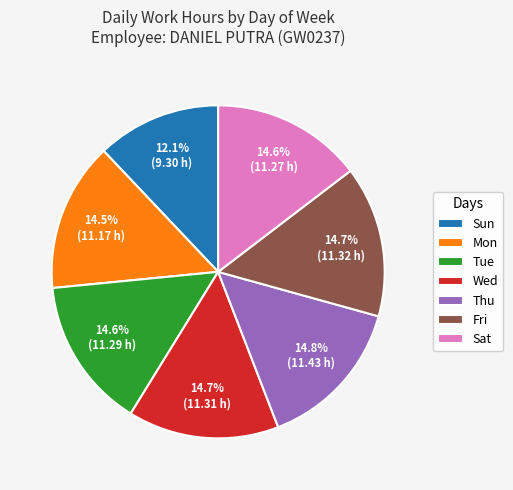

To the nearest percent, what is the average slice percentage?

14%